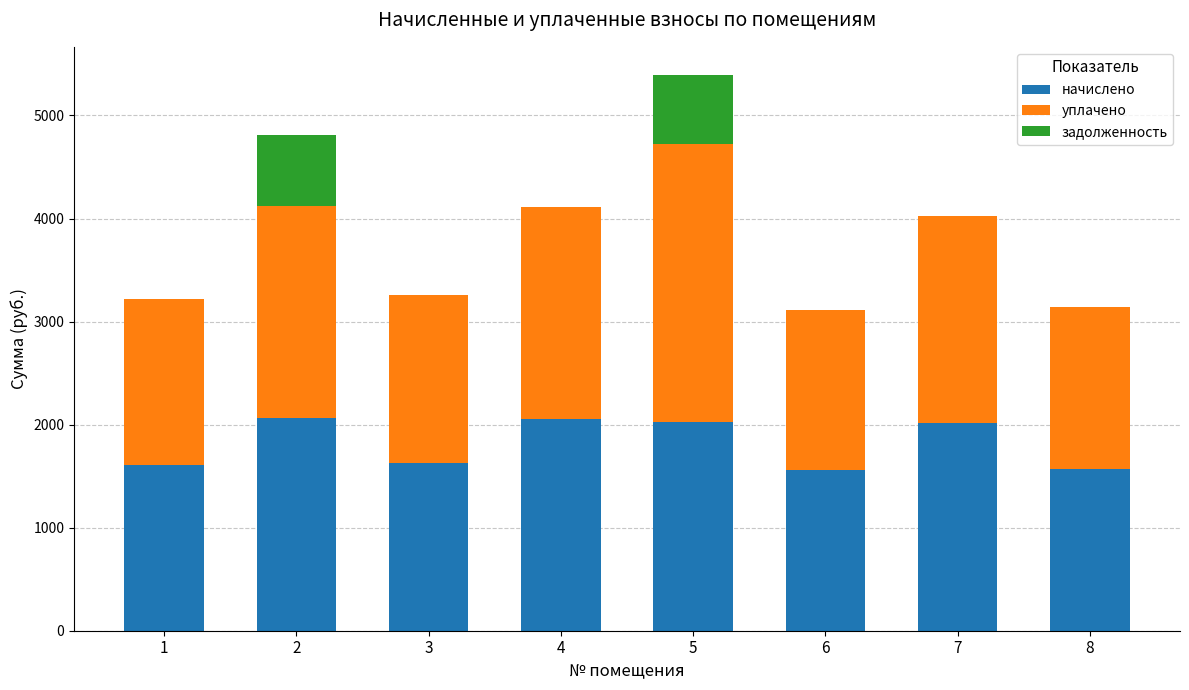

What is the sum of the начислено values at 3 and 7?

3644.0